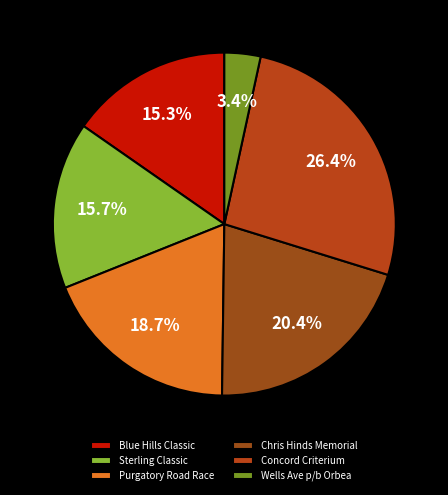

Does Purgatory Road Race account for over 50% of the chart?

No